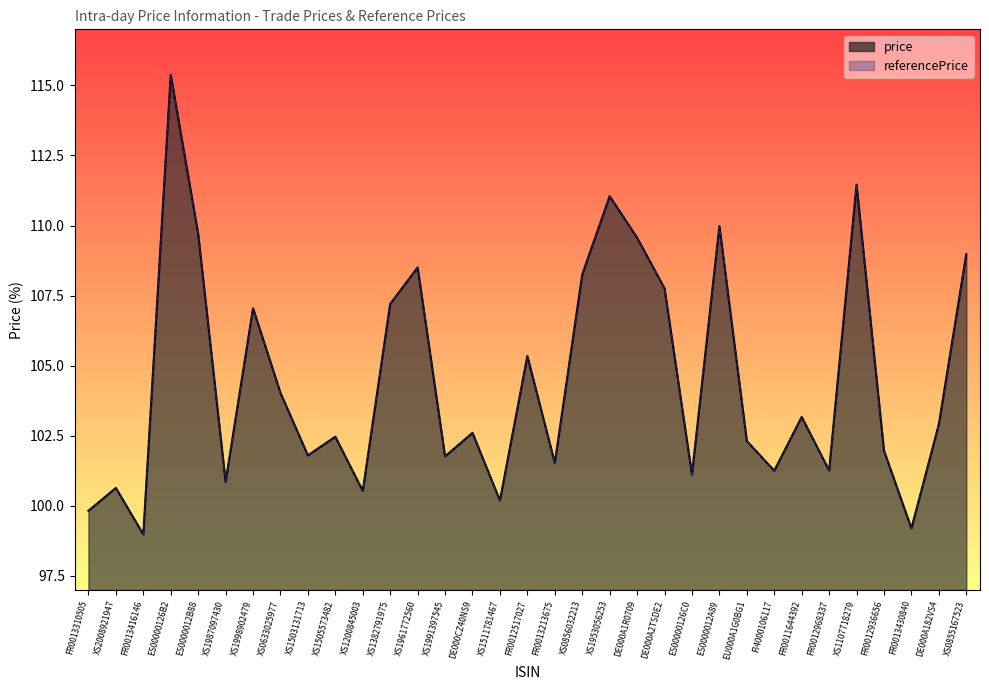

Between DE000A1R0709 and DE000A182VS4, which series saw the biggest shift?

price